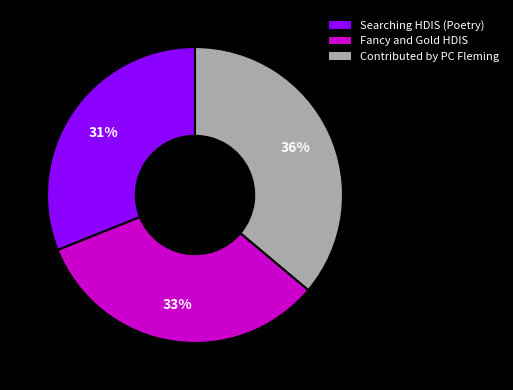

What is the ratio of the value at Contributed by PC Fleming to the value at Fancy and Gold HDIS?

1.1